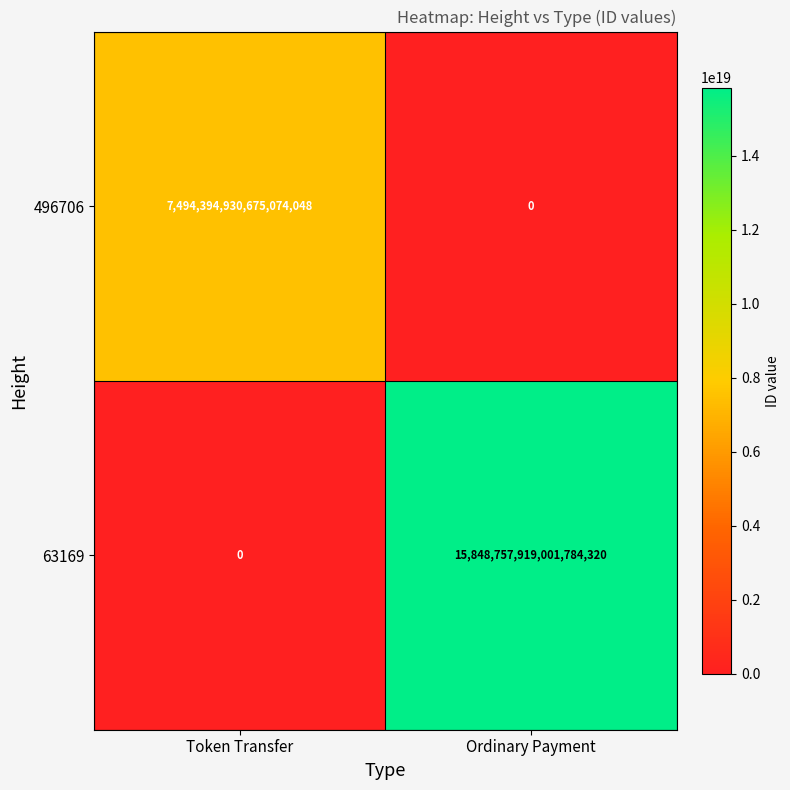

At which category is the sum across all series the highest?

Ordinary Payment